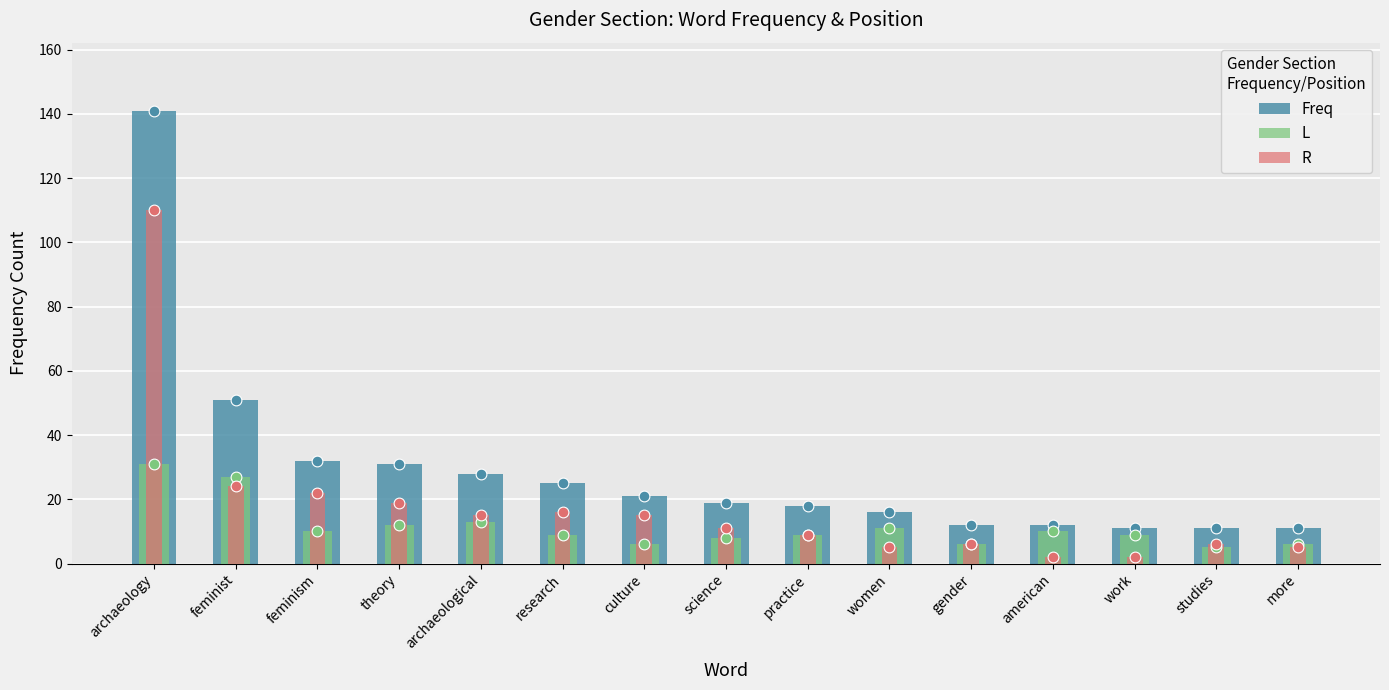

Which series contains the highest Y value?

Freq